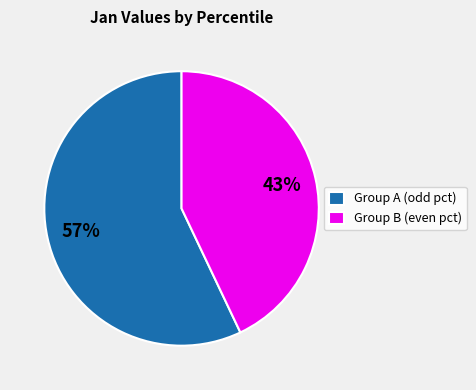

Is the sum of Group A (odd pct) and Group B (even pct) greater than half?

Yes